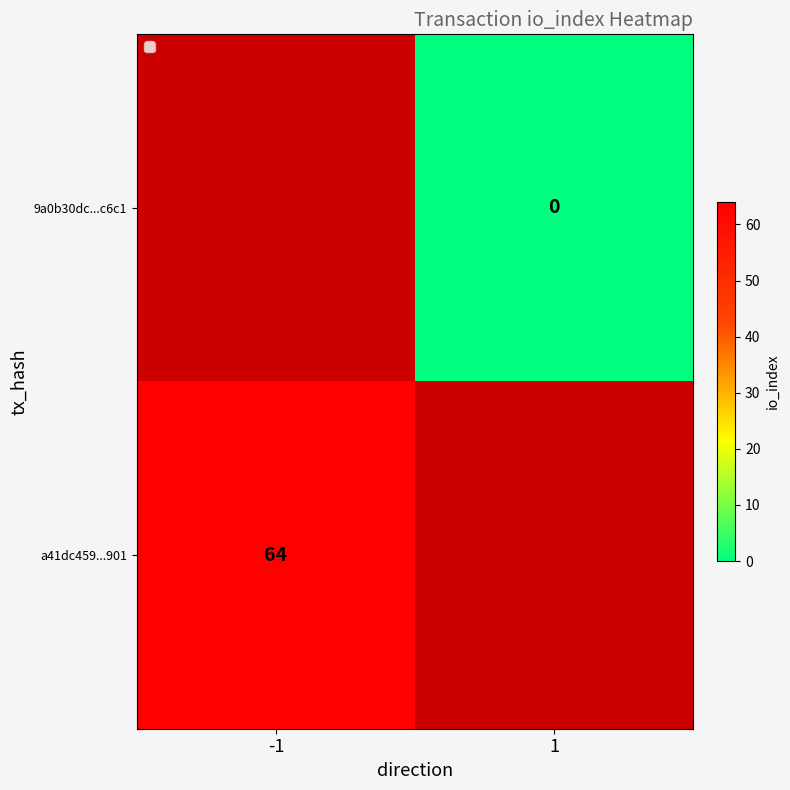

The value of a41dc459...901 at -1 is 25. True or false?

False